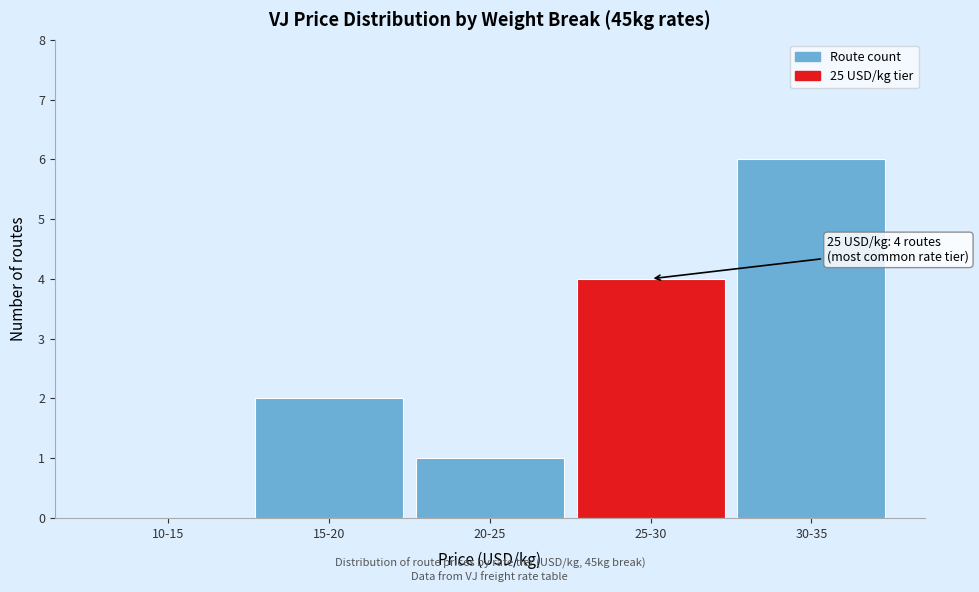

Reading left to right, extract all data points from this chart.

10-15=0	15-20=2	20-25=1	25-30=4	30-35=6